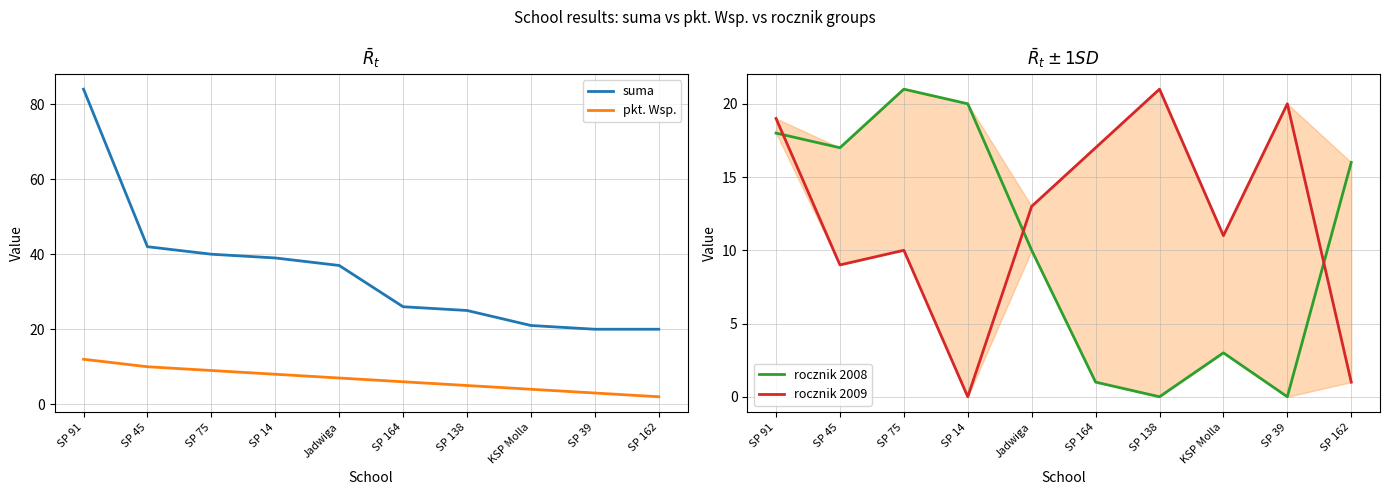

Which series has the largest range (max minus min)?

suma